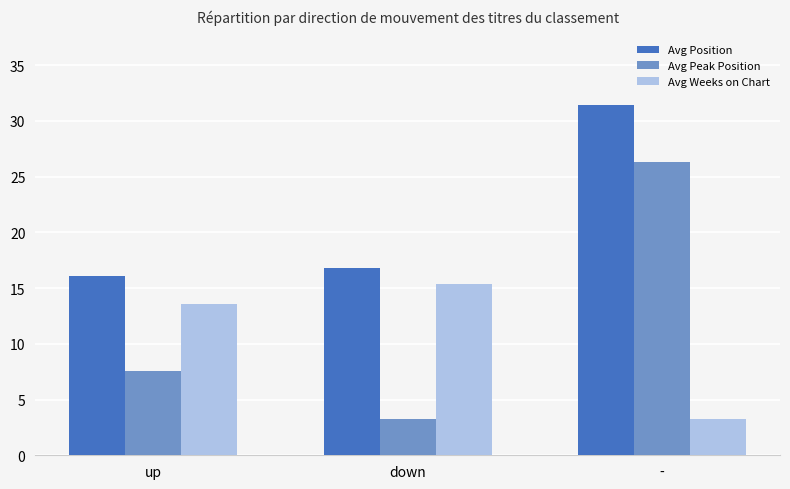

Which series has the largest total across all categories?

Avg Position